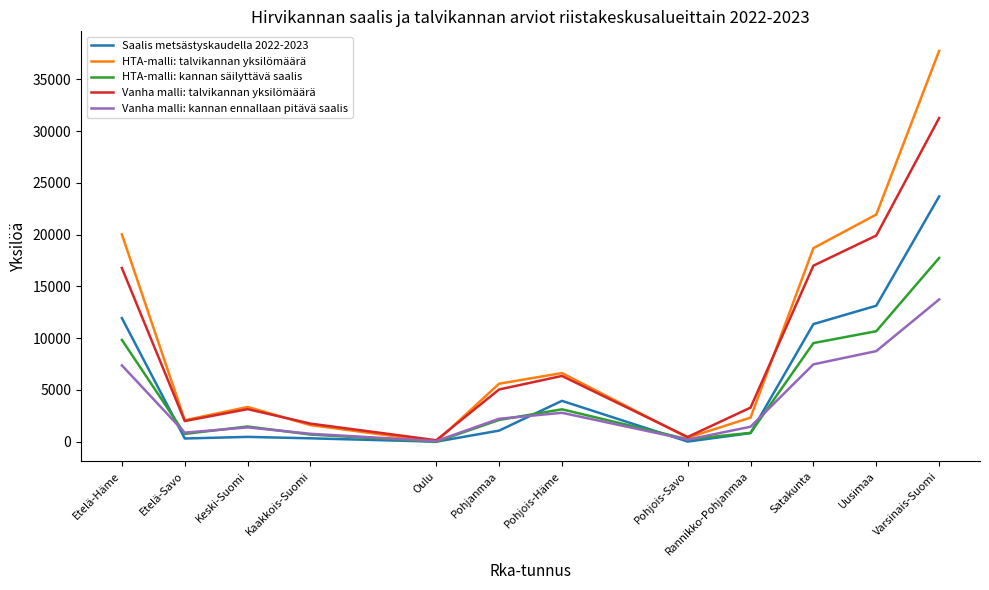

What is the total value across all series at Uusimaa?

74399